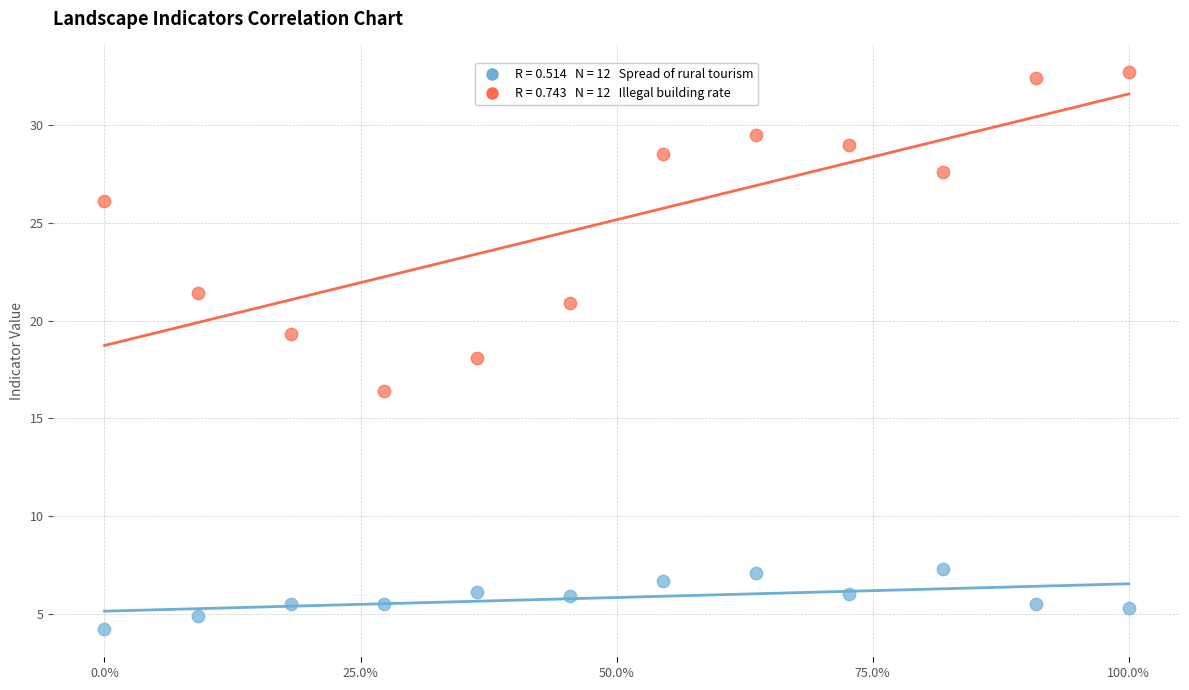

Across all data points, what is the range of X values (max minus min)?

1.0